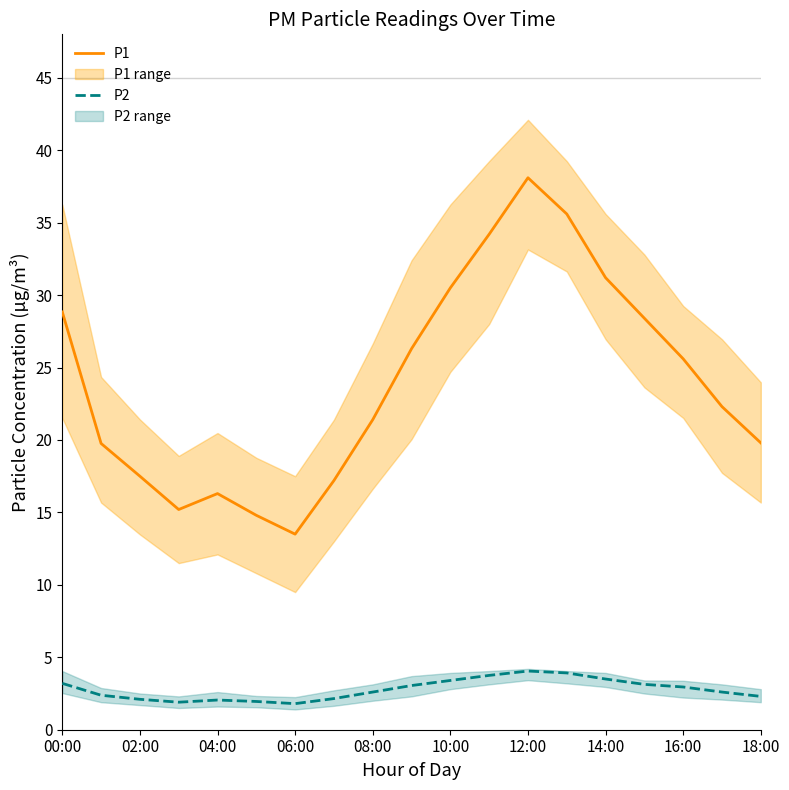

How many values in the P2 series exceed 2?

16